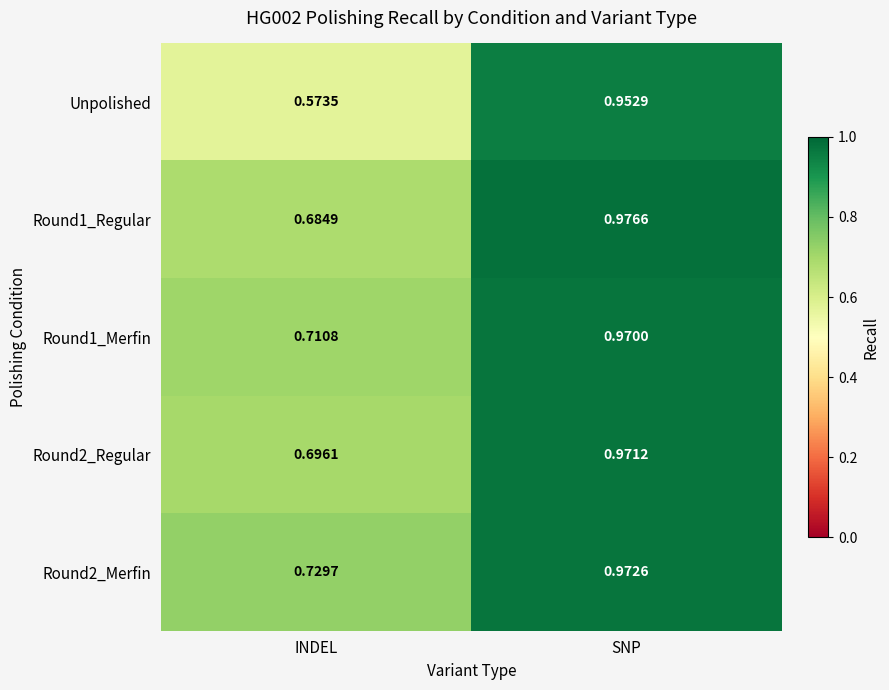

At which category does the chart reach its minimum across all series?

INDEL